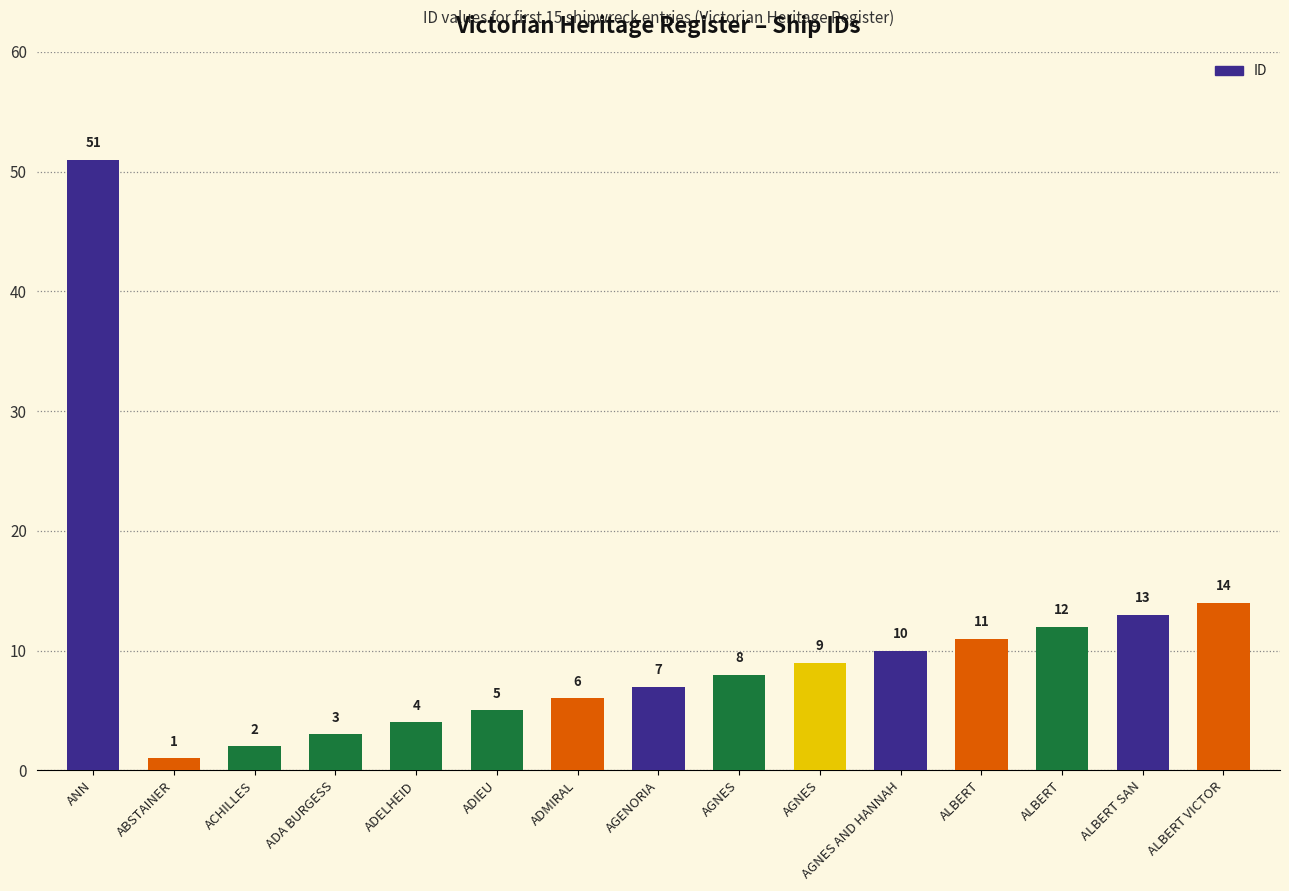

What is the label of the 5th bar from the right?

AGNES AND HANNAH